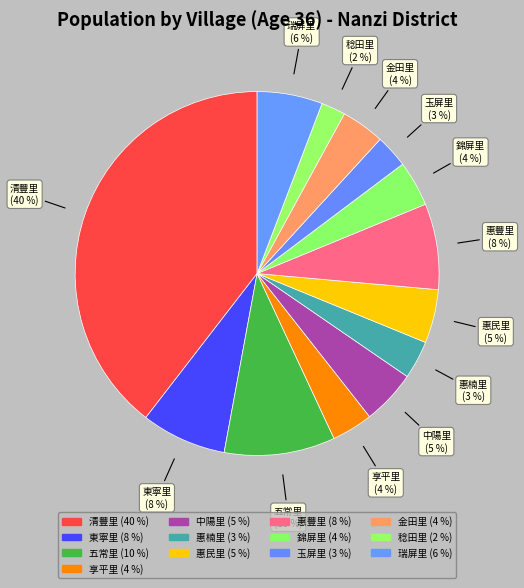

What percentage is the 惠楠里 slice, to the nearest percent?

3%